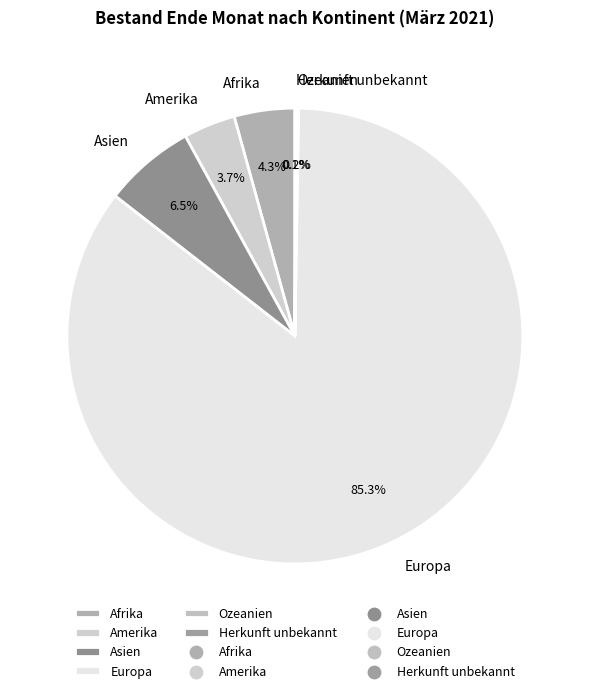

Which slice represents more than half of the pie?

Europa